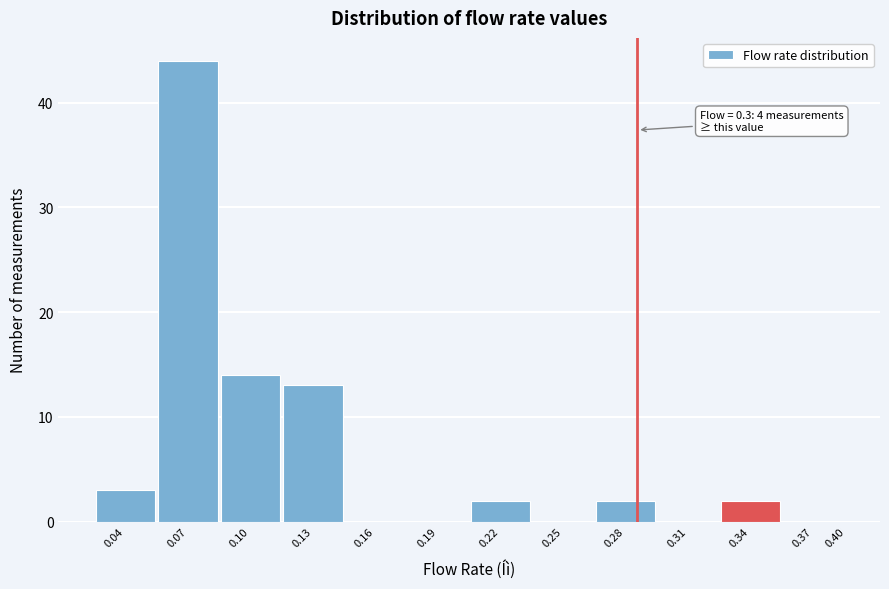

Reading left to right, transcribe all the data shown in this chart.

0.04=3	0.07=44	0.10=14	0.13=13	0.16=0	0.19=0	0.22=2	0.25=0	0.28=2	0.31=0	0.34=2	0.37=0